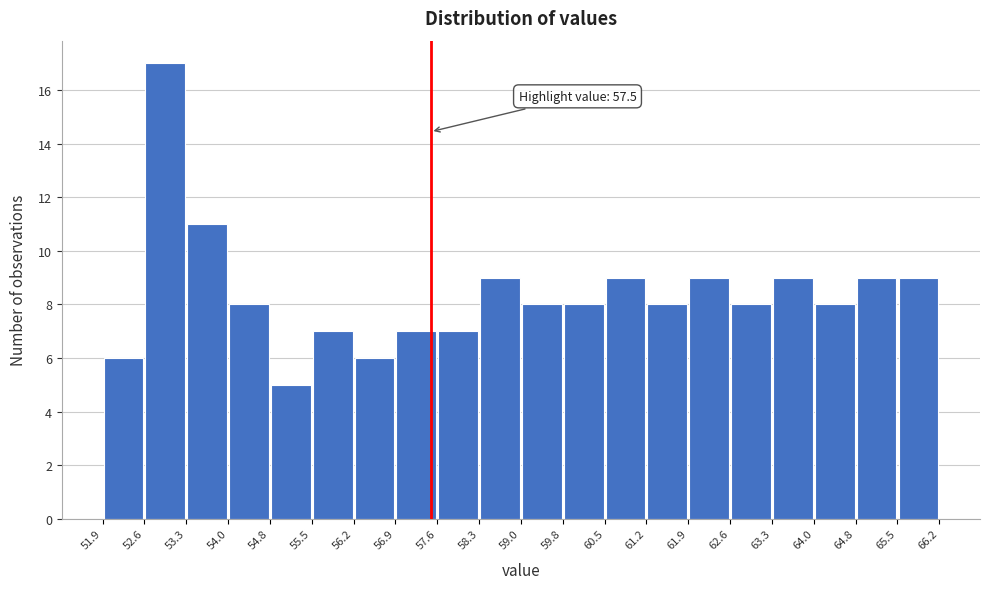

Which range on the x-axis has the tallest bar?

52.6 to 53.3